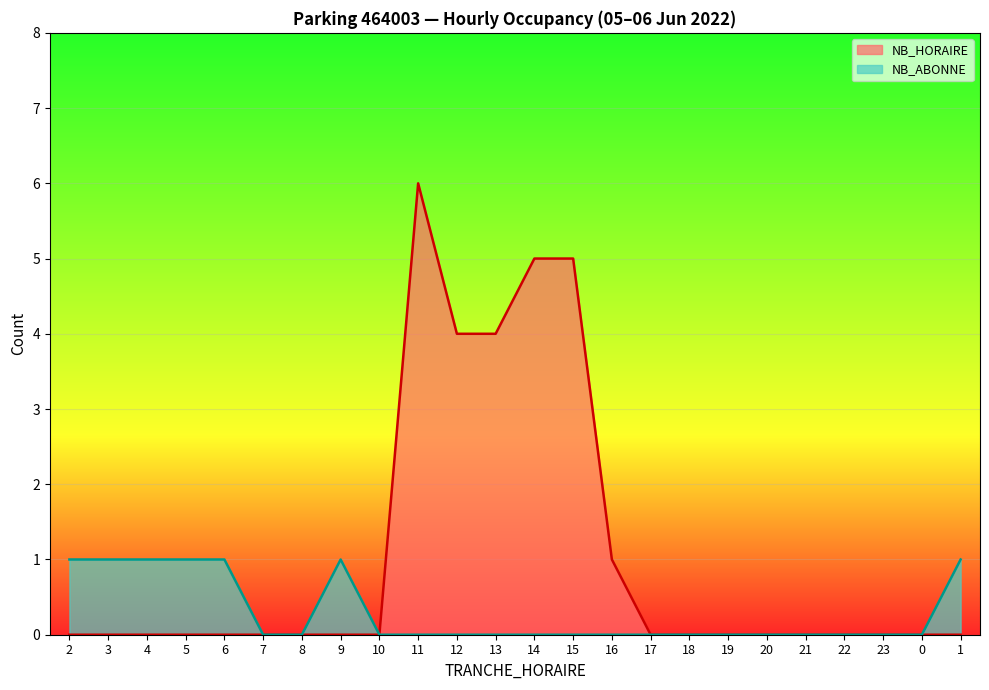

The value of NB_HORAIRE at 17 is 3. True or false?

False